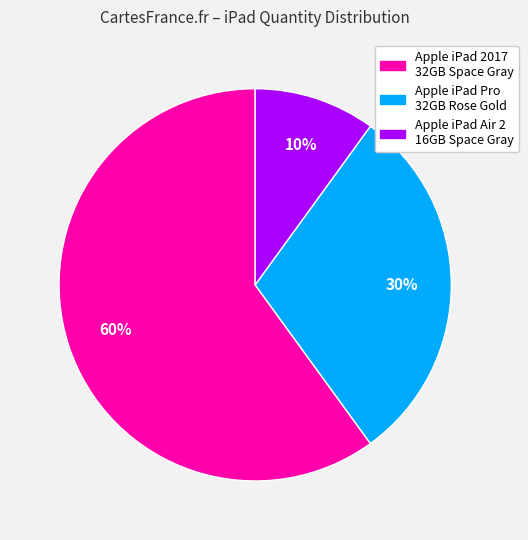

How many segments does this pie chart have?

3